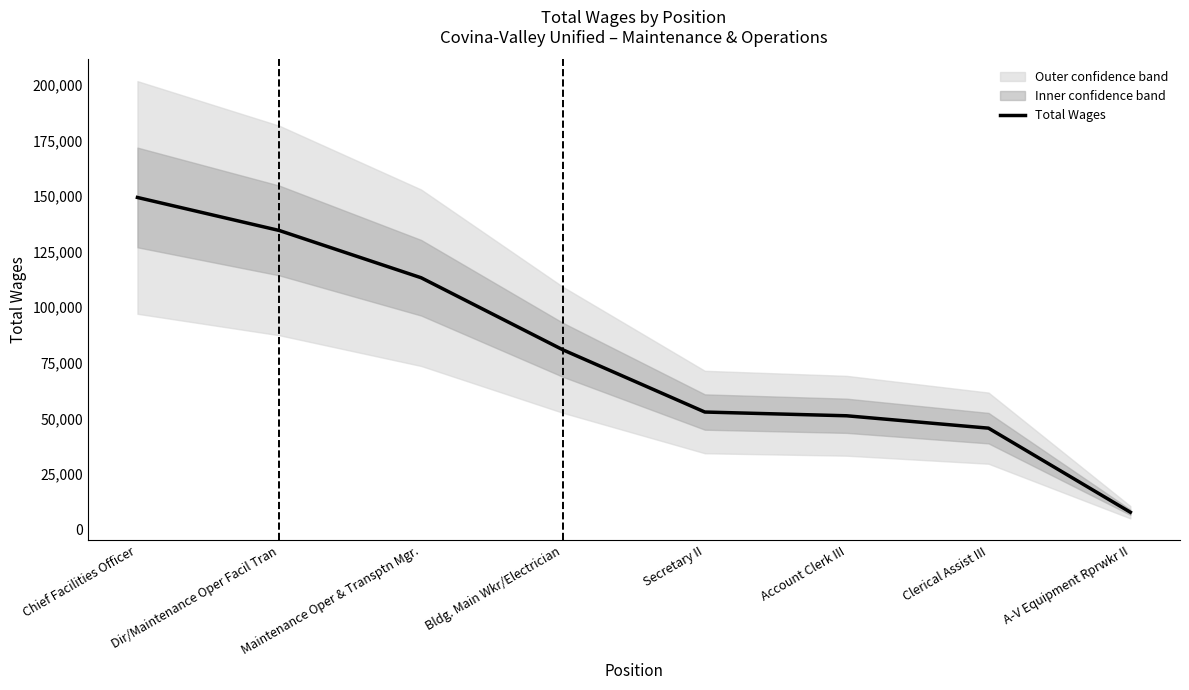

Which has a higher value, Bldg. Main Wkr/Electrician or Clerical Assist III?

Bldg. Main Wkr/Electrician